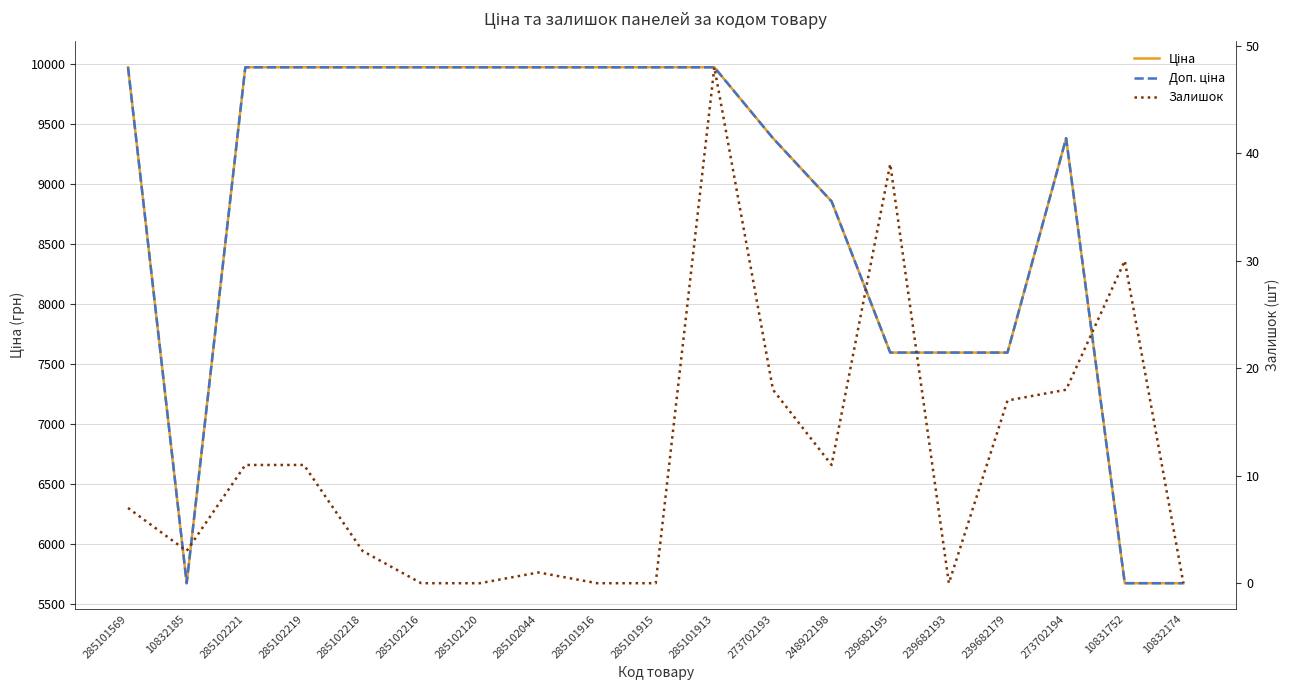

True or false: Залишок and Доп. ціна intersect in this chart.

False